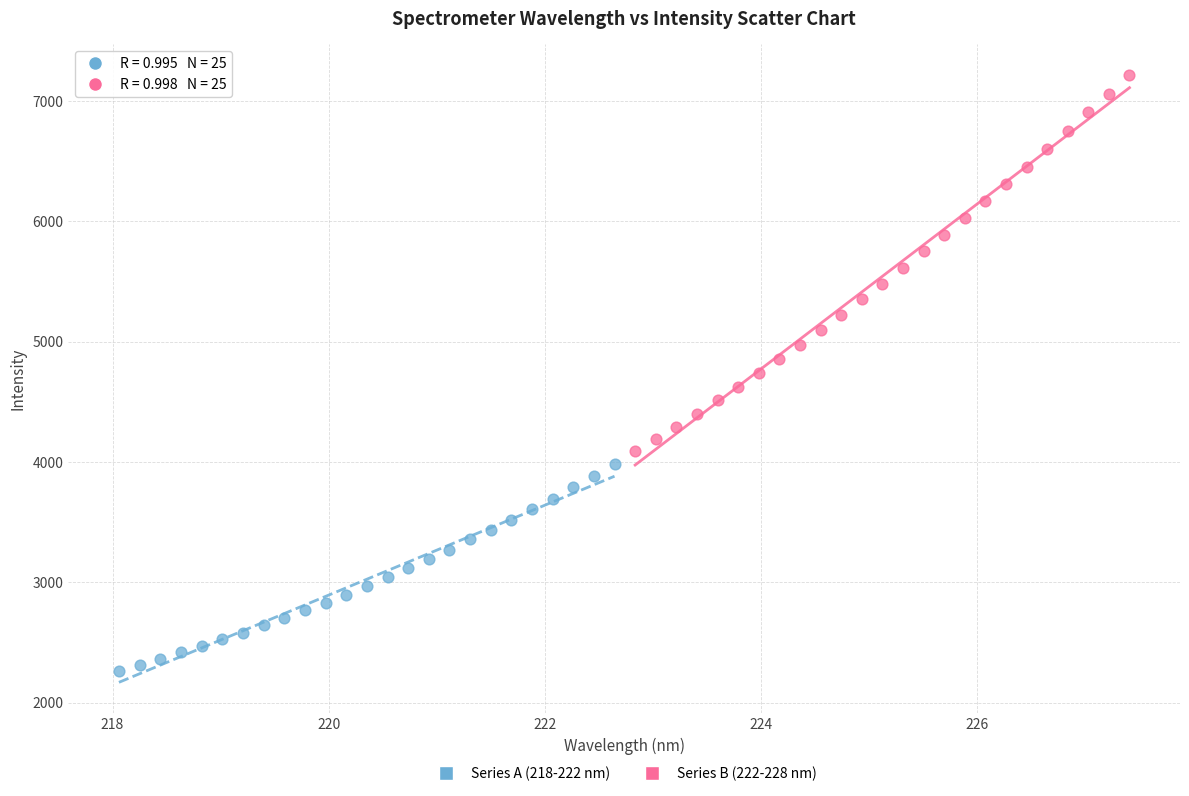

What are all the series names shown in the legend?

Series A (218-222 nm), Series B (222-228 nm)